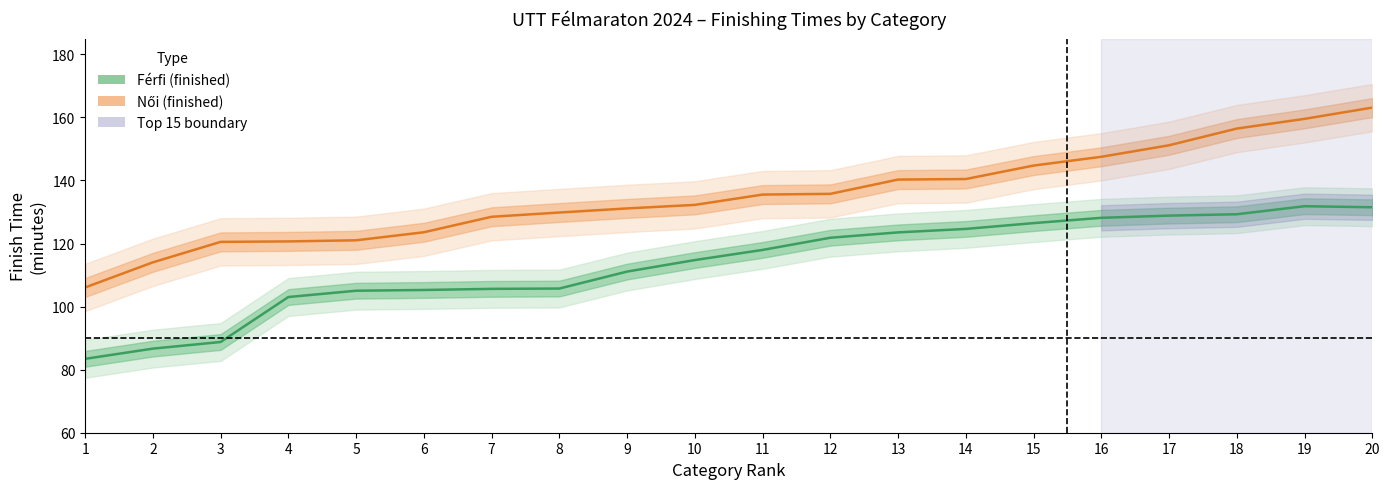

How many distinct data groups are displayed?

2